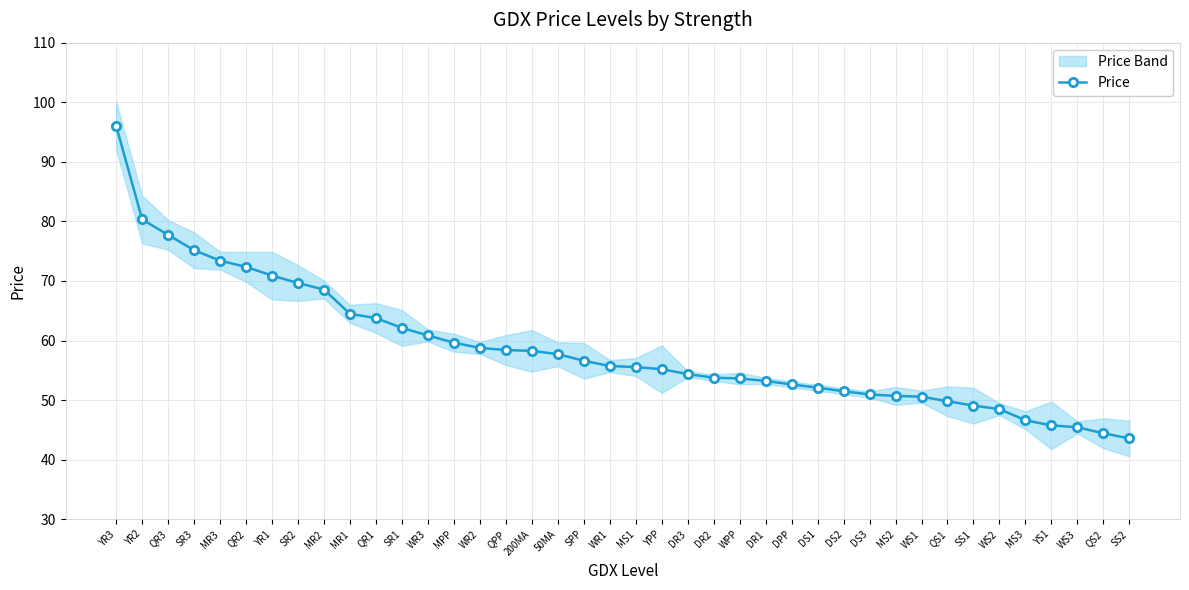

Reading left to right, what are all the values shown in this chart?

YR3=96.0	YR2=80.3	QR3=77.7	SR3=75.2	MR3=73.4	QR2=72.4	YR1=70.9	SR2=69.7	MR2=68.6	MR1=64.5	QR1=63.8	SR1=62.1	WR3=60.9	MPP=59.6	WR2=58.8	QPP=58.4	200MA=58.3	50MA=57.7	SPP=56.6	WR1=55.7	MS1=55.5	YPP=55.2	DR3=54.4	DR2=53.8	WPP=53.6	DR1=53.2	DPP=52.6	DS1=52.1	DS2=51.5	DS3=51.0	MS2=50.7	WS1=50.6	QS1=49.8	SS1=49.1	WS2=48.5	MS3=46.6	YS1=45.8	WS3=45.4	QS2=44.4	SS2=43.6